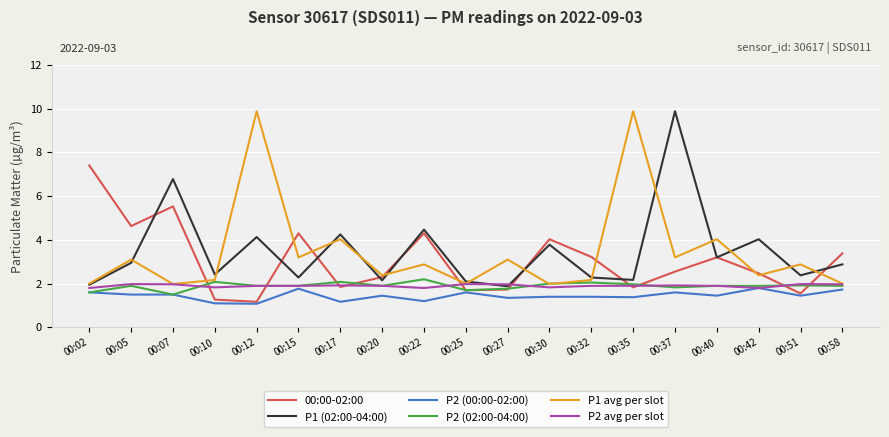

Is the value of P2 (02:00-04:00) at 00:42 greater than the value of 00:00-02:00 at 00:22?

No